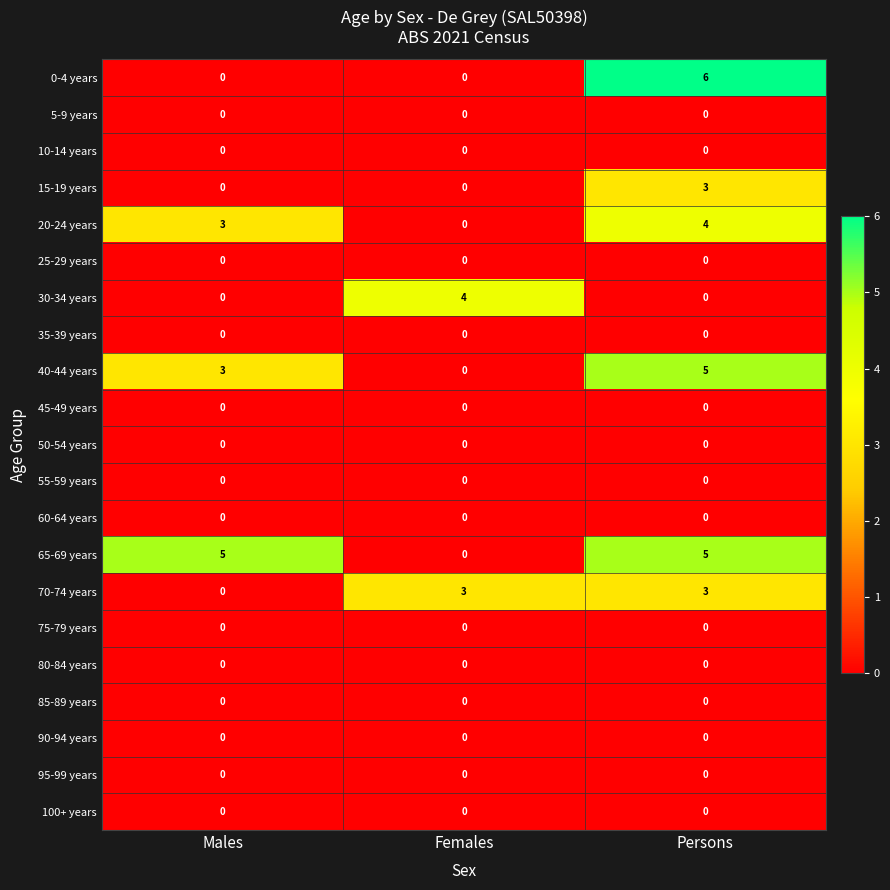

At how many categories does at least one series exceed 1?

3